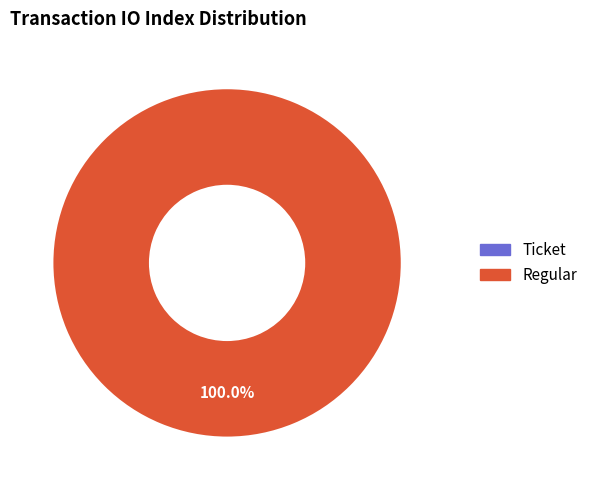

Which slice is the largest?

Regular